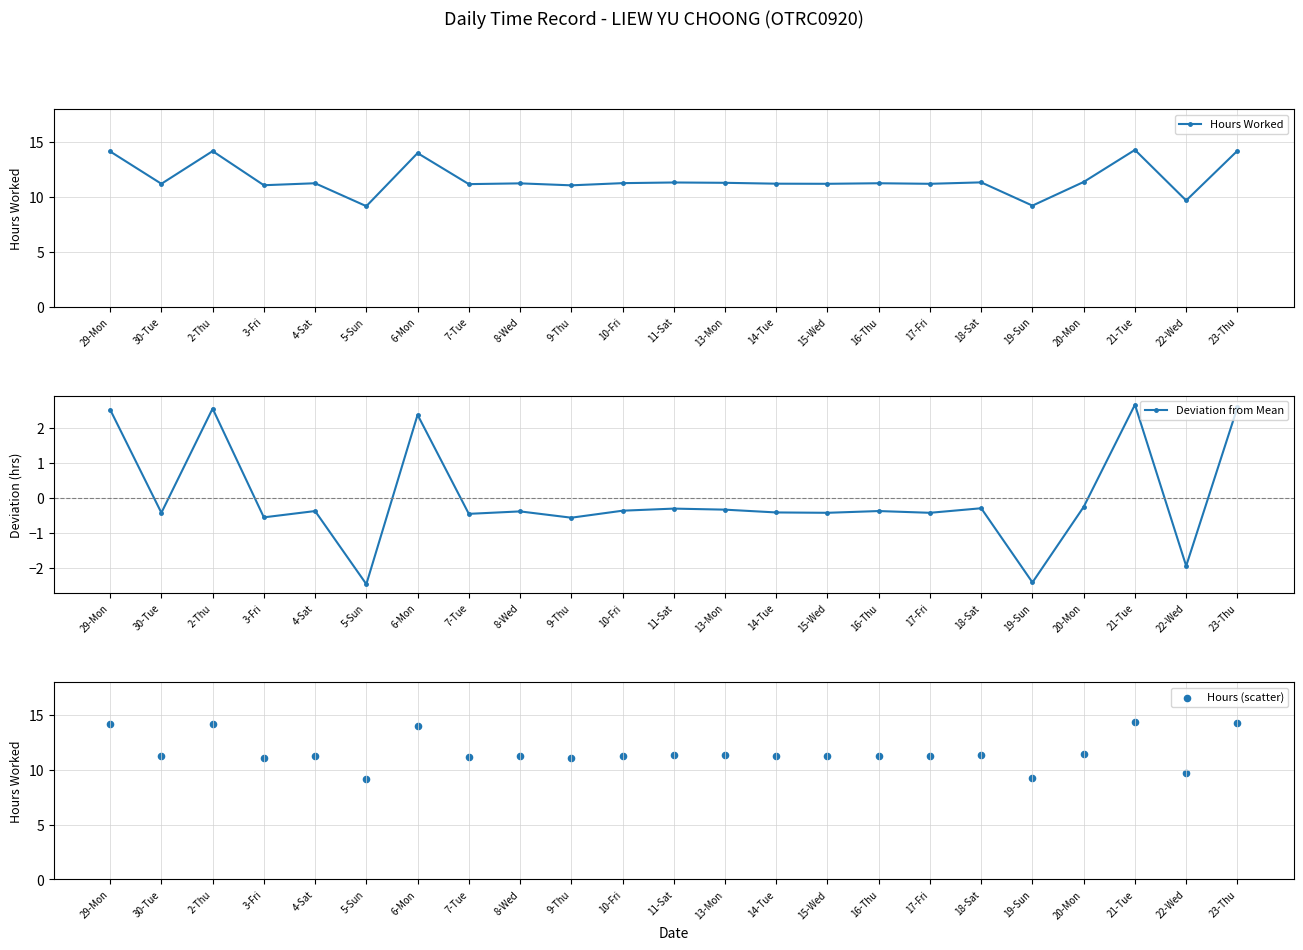

Which series contains the highest Y value?

Hours Worked